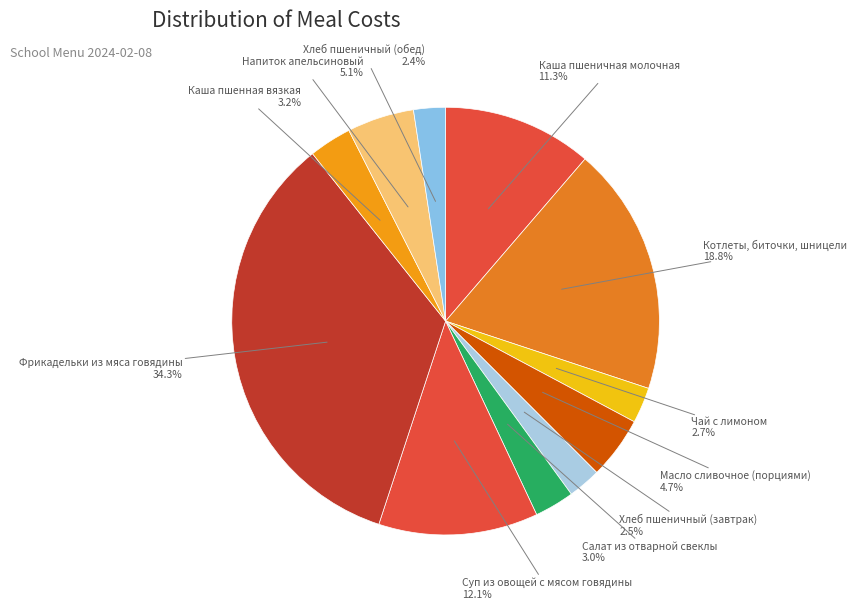

Count the number of slices in the pie.

11